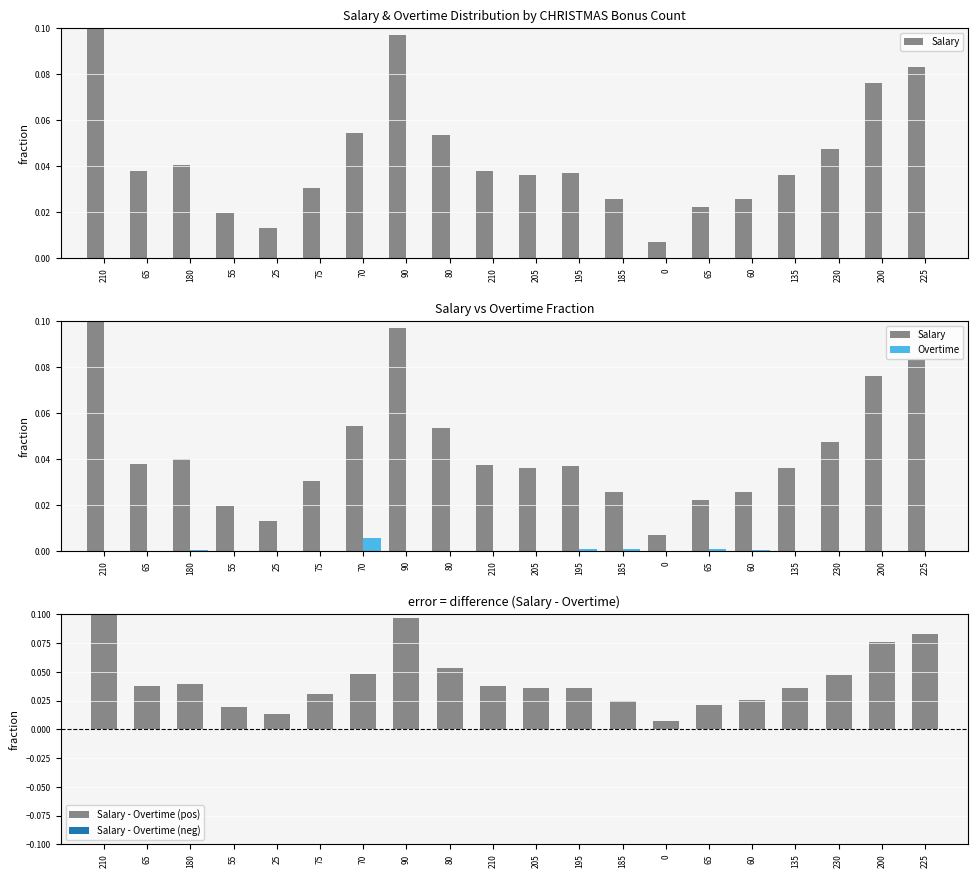

What is the label of the 17th bar from the left?

135